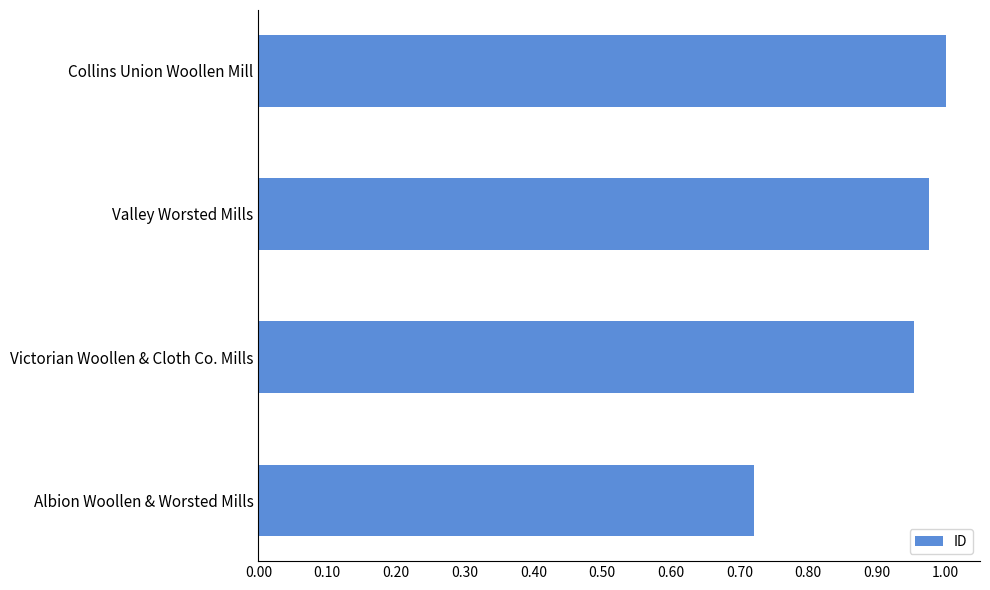

Which has a higher value, Victorian Woollen & Cloth Co. Mills or Albion Woollen & Worsted Mills?

Victorian Woollen & Cloth Co. Mills